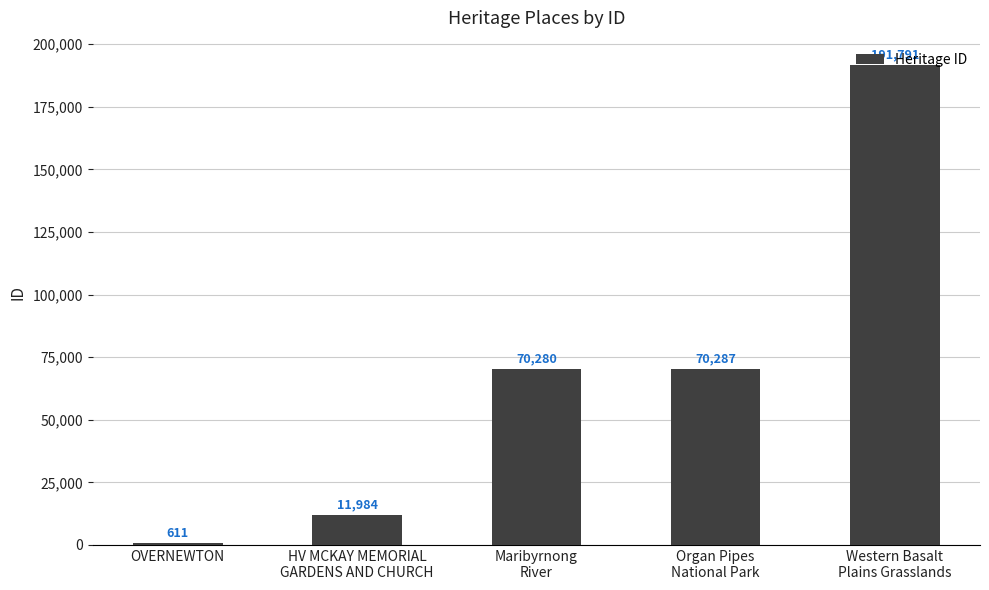

What is the approximate value at OVERNEWTON, to the nearest 50?

600